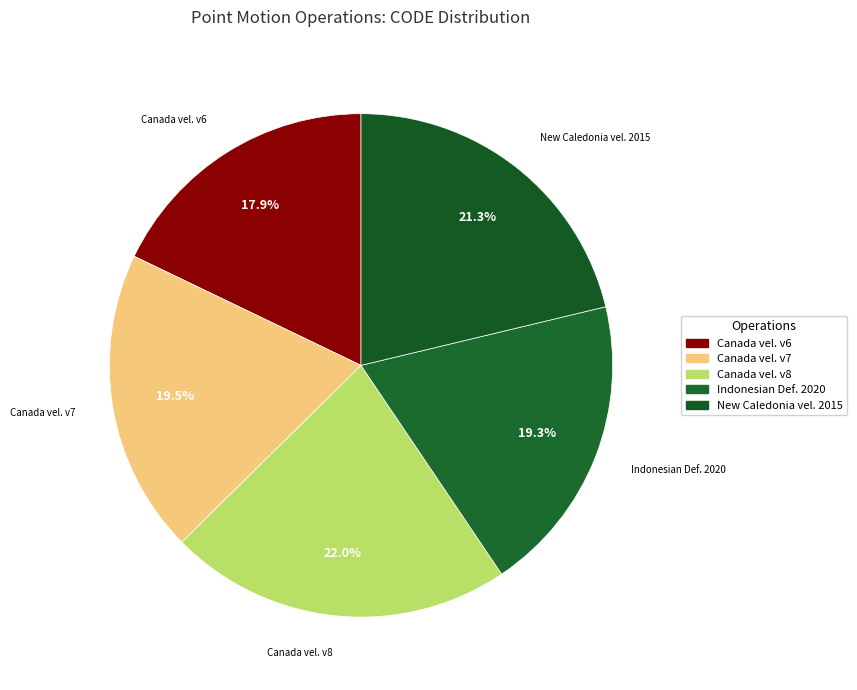

How many slices are in this pie chart?

5